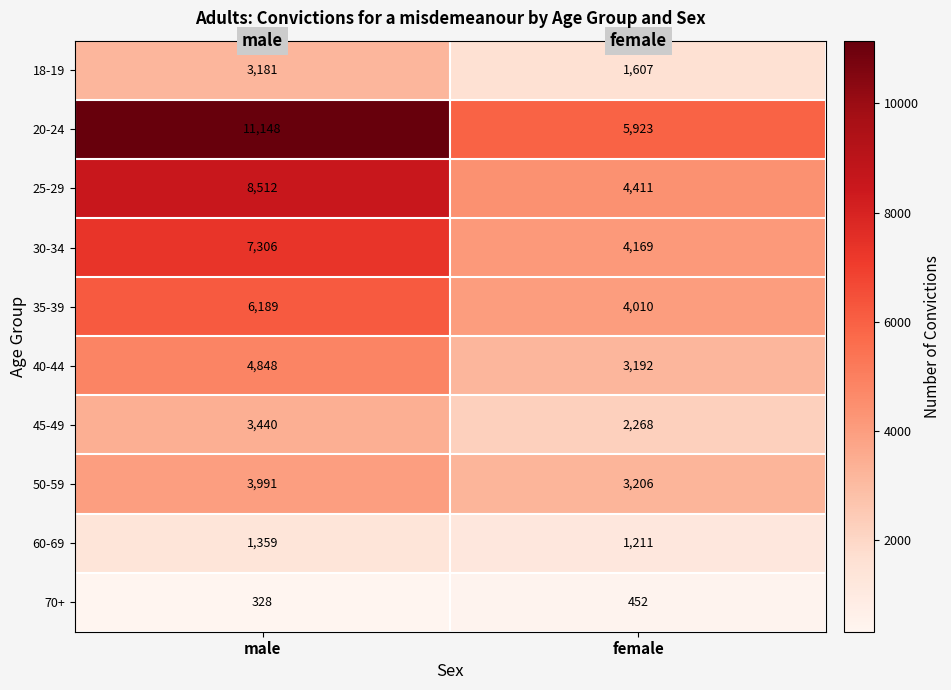

At which category is the sum across all series the highest?

male